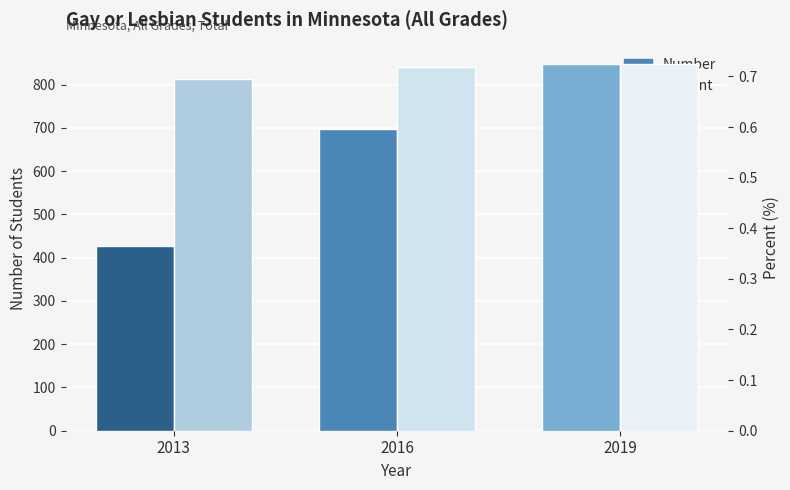

How many groups of bars are there?

3